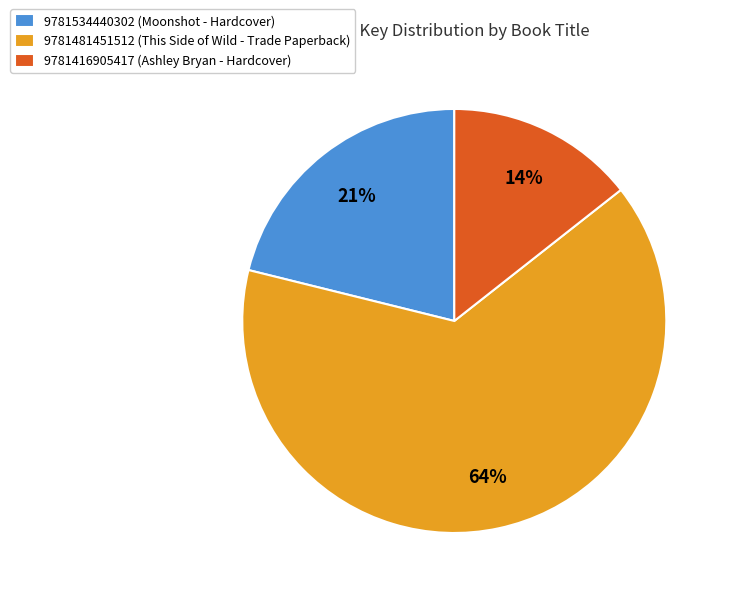

Does any single category account for the majority?

Yes